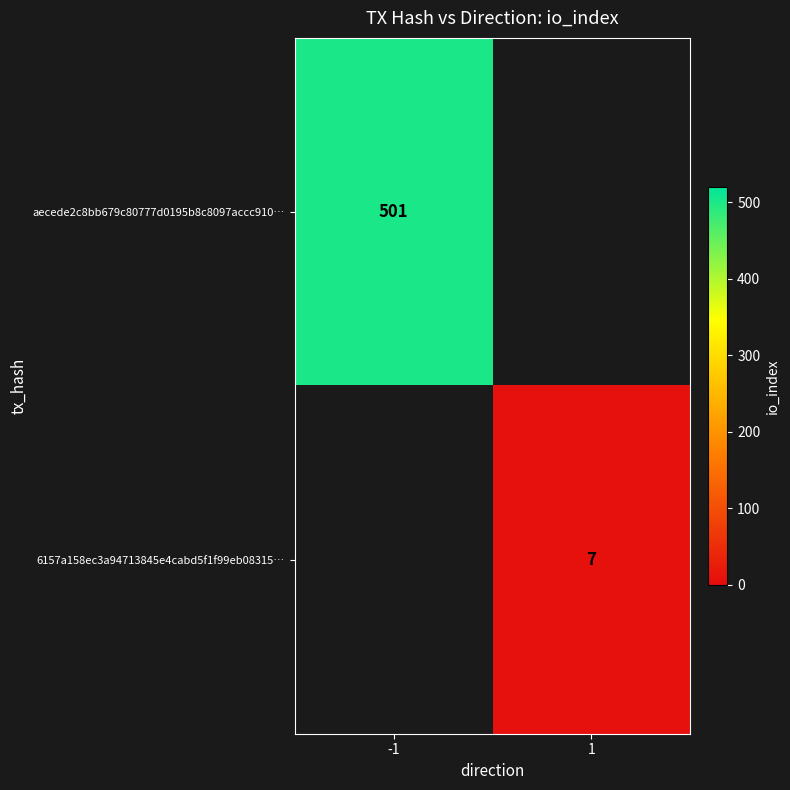

The value of aecede2c8bb679c80777d0195b8c8097accc910… at -1 is 294. True or false?

False